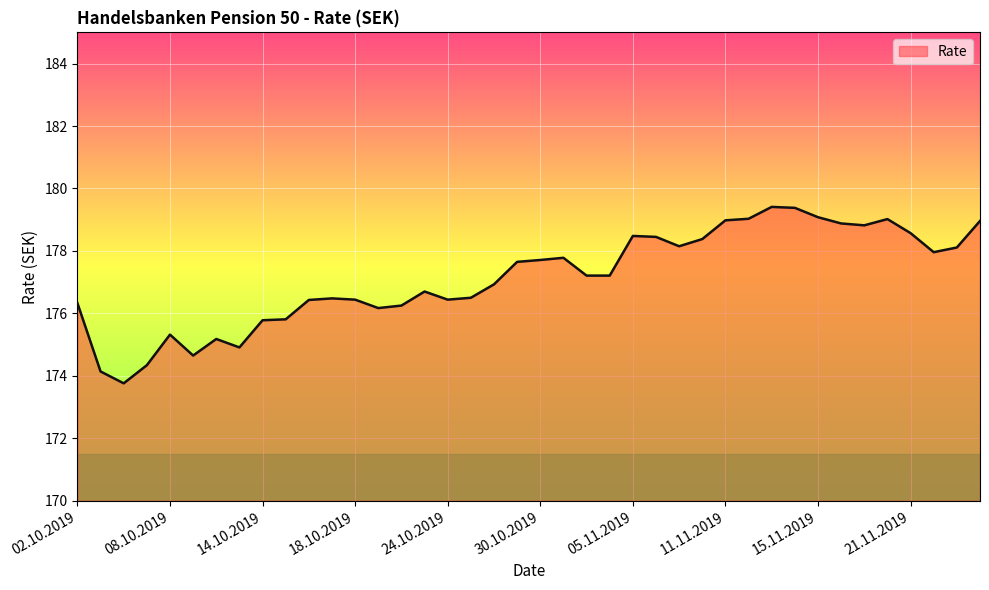

What is the maximum value shown in the chart?

179.4